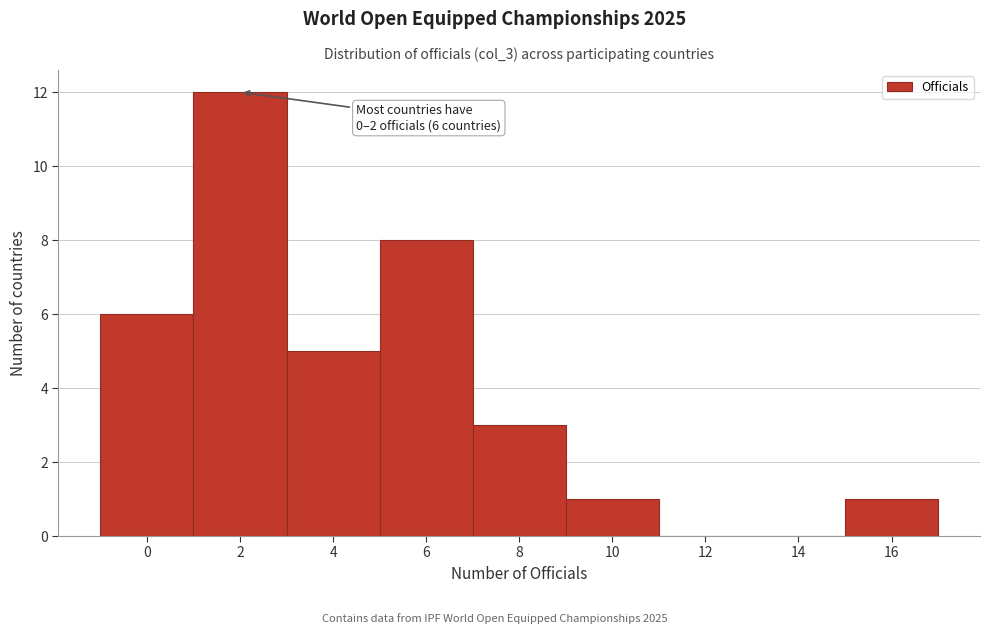

Reading left to right, what are all the values shown in this chart?

0=6	2=12	4=5	6=8	8=3	10=1	12=0	14=0	16=1